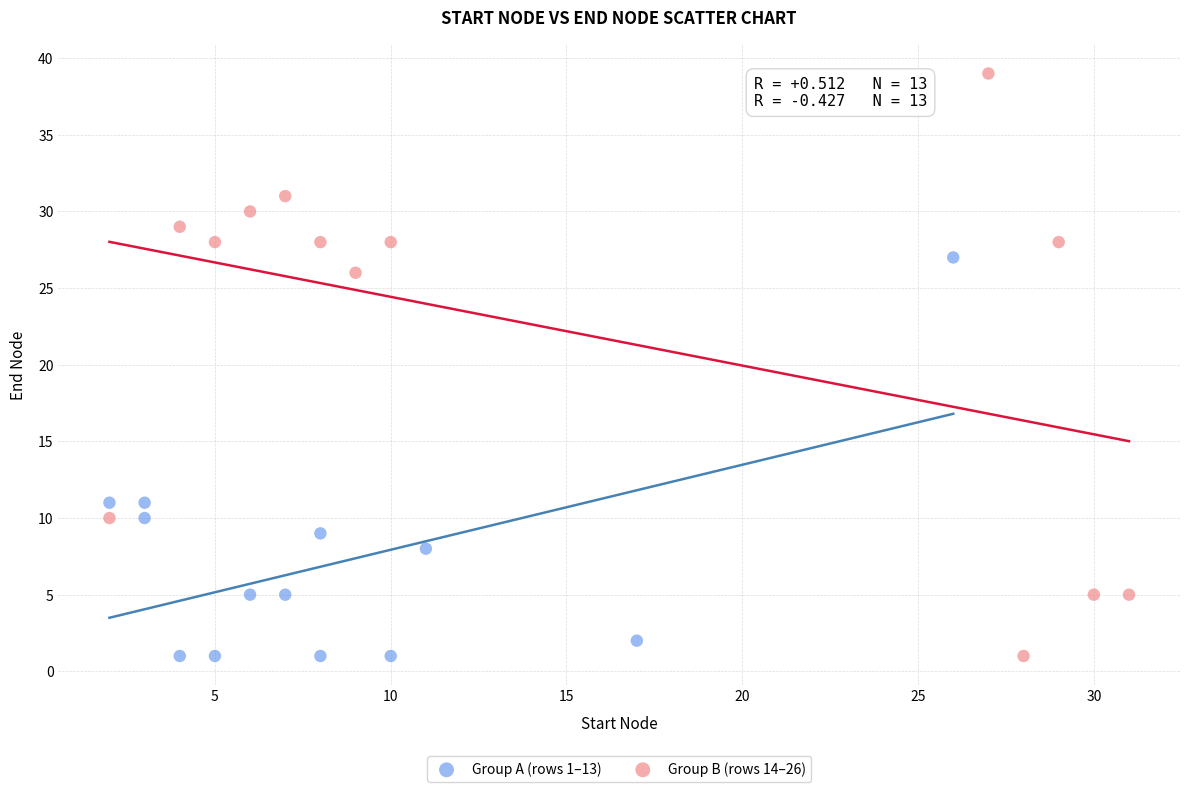

Which series has the largest Y range (max minus min)?

Group B (rows 14–26)